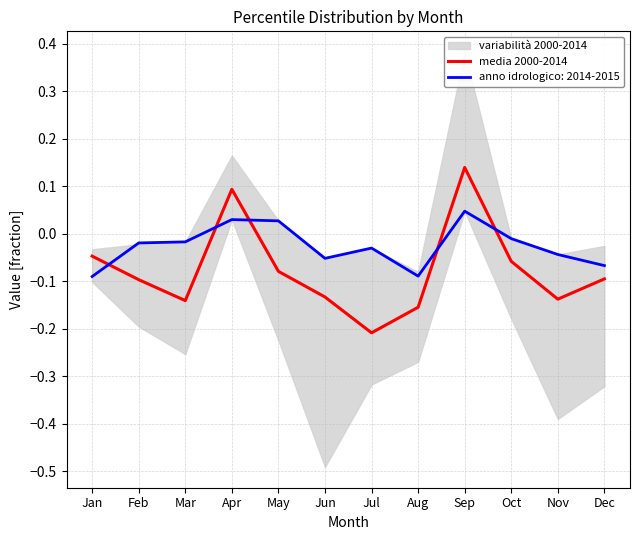

At which label is the value closest to 0?

Jan